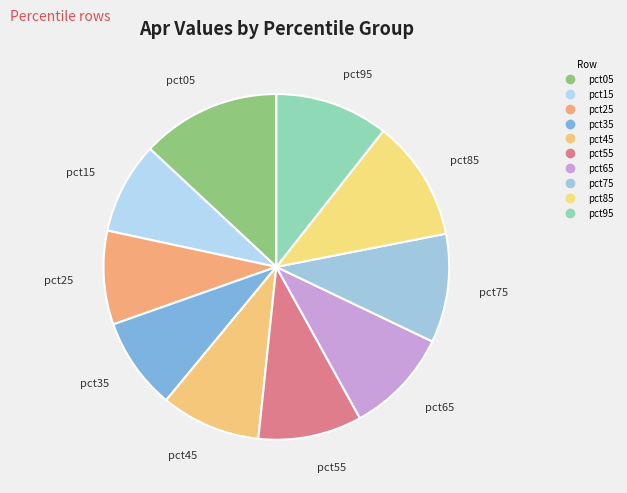

To the nearest percent, what is the difference between the pct35 and pct95 slice percentages?

2%